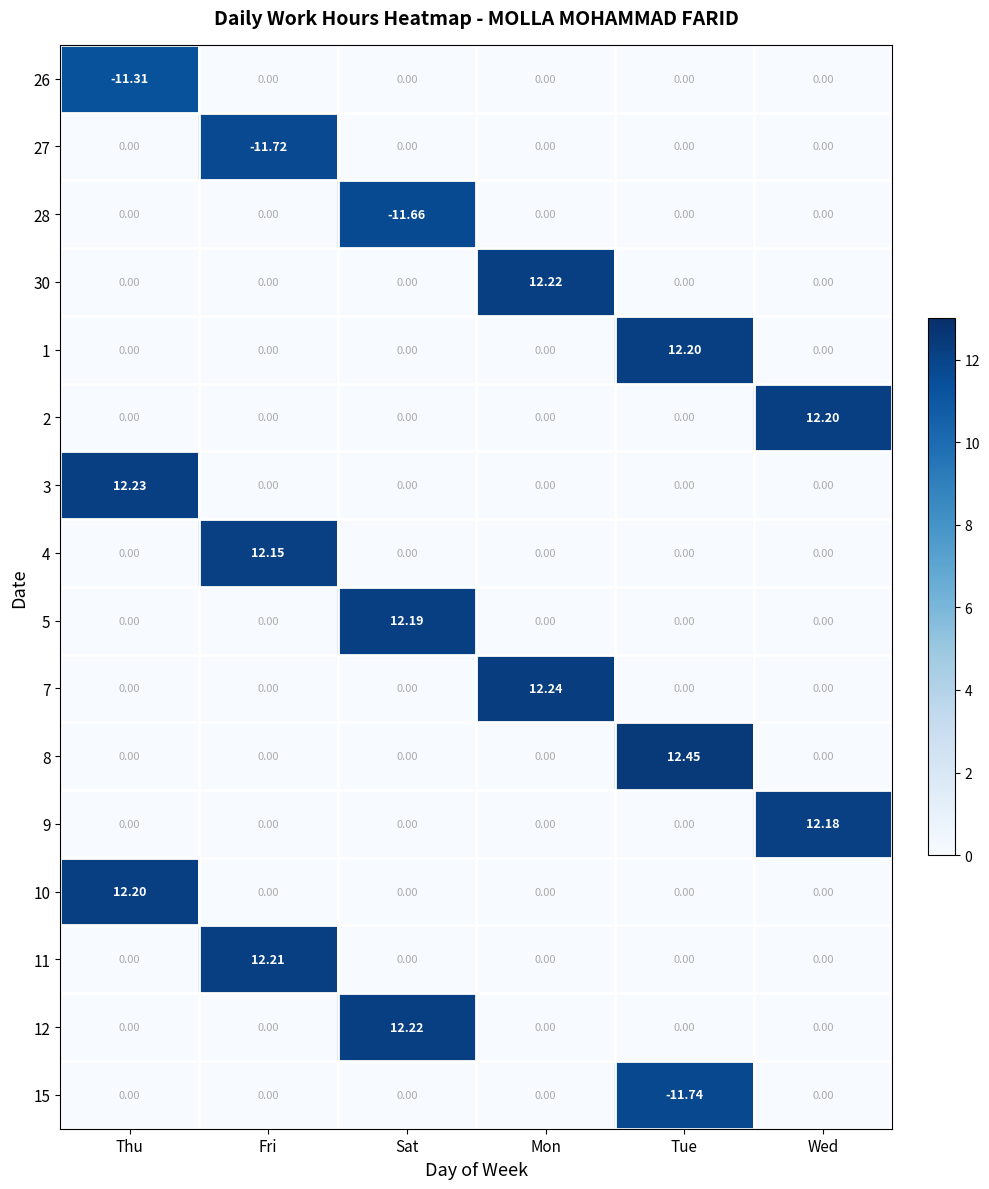

Which category has the lowest value across all series?

Tue